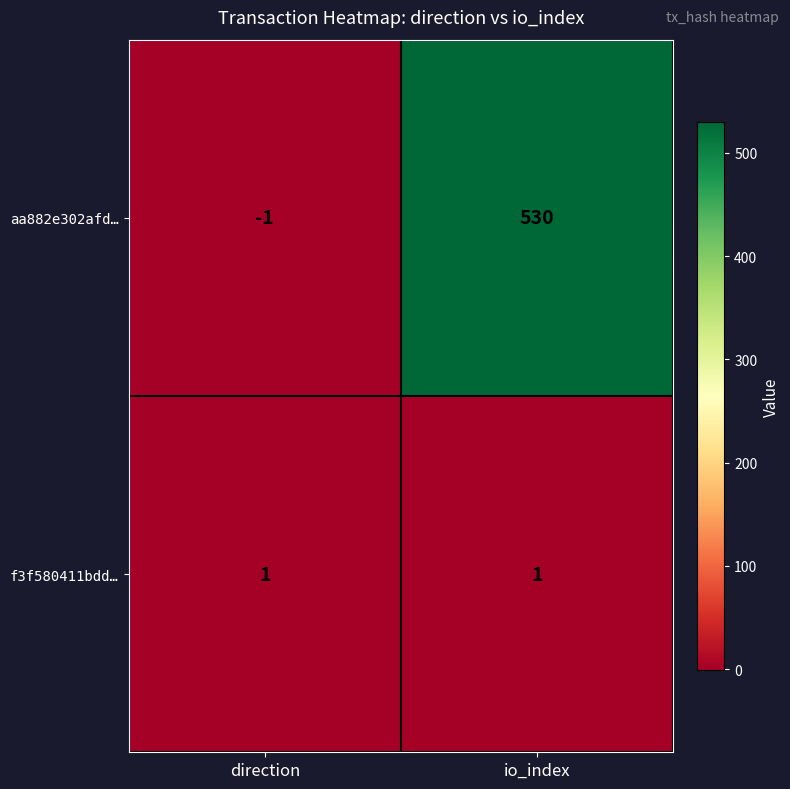

What is the difference between the highest and lowest values at direction?

2